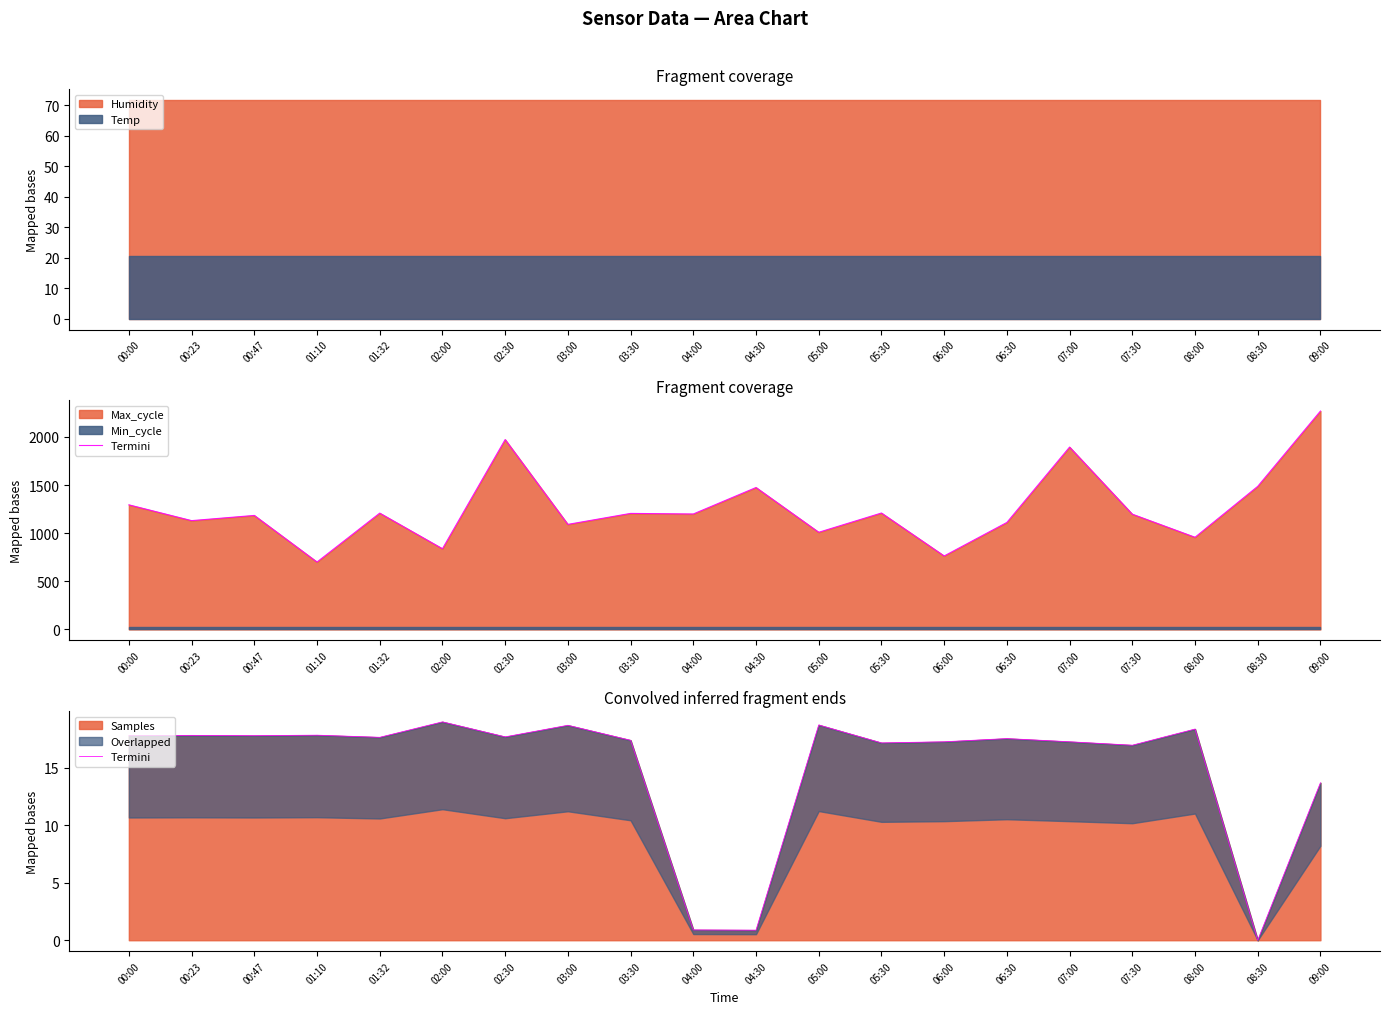

What is the approximate value at 04:00?

0.9